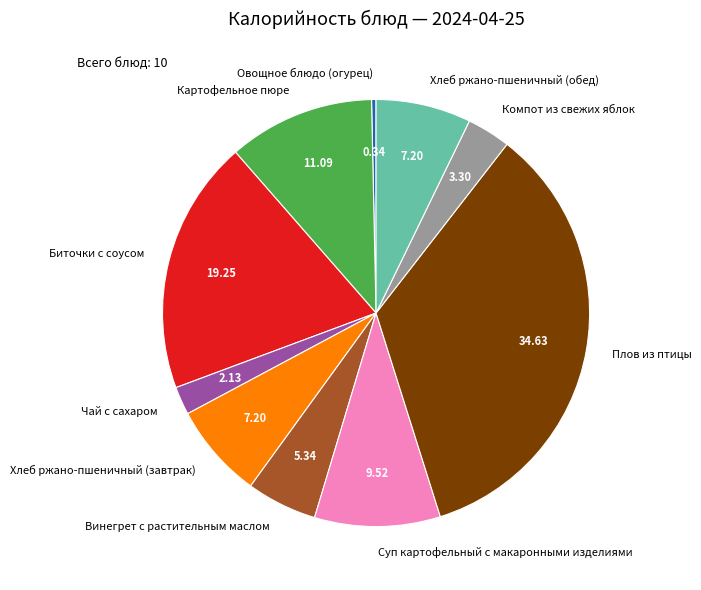

The Биточки с соусом slice represents 19% of the pie. True or false?

True